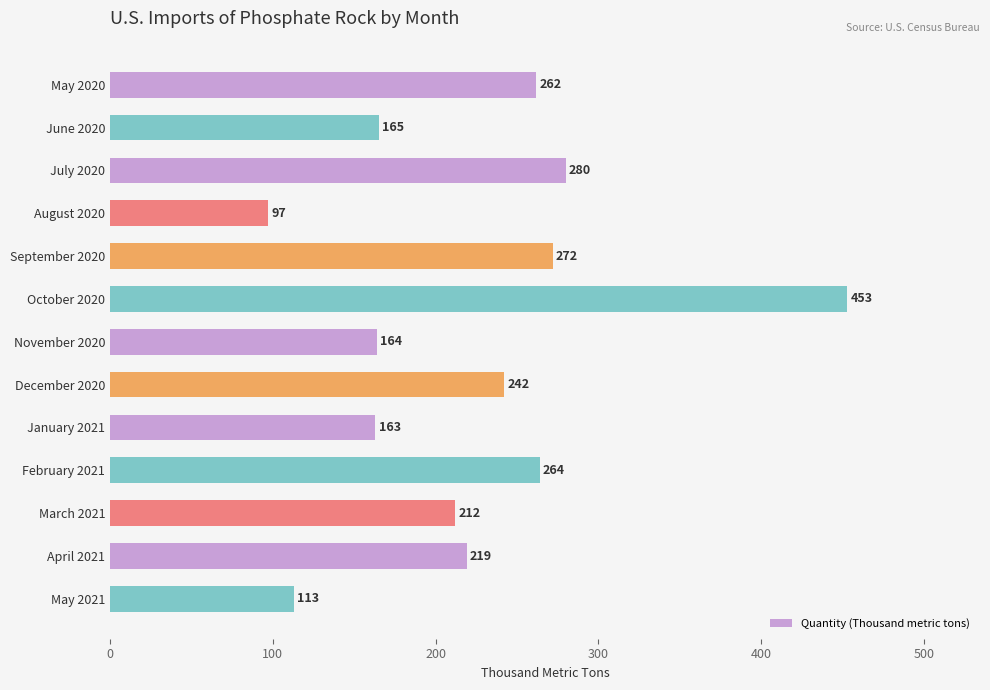

What is the greatest value displayed?

453